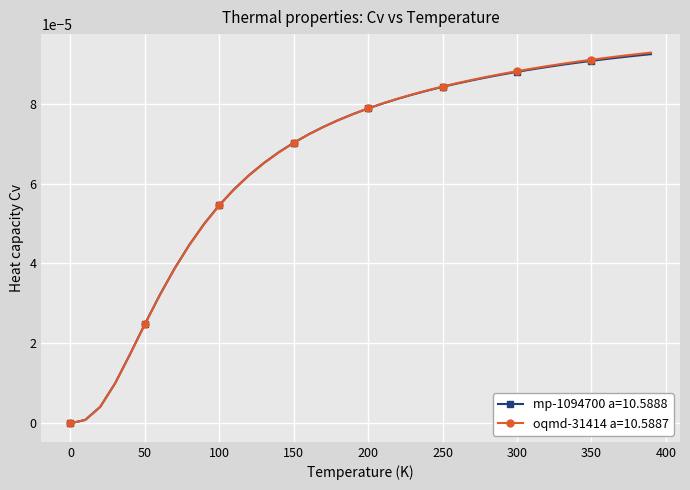

Which series has the widest spread of values?

oqmd-31414 a=10.5887